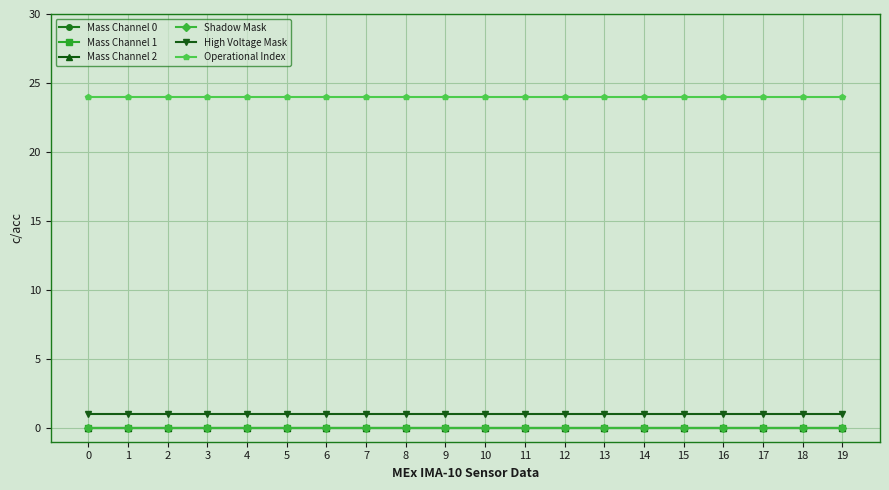

What is the approximate value of High Voltage Mask at 17?

1